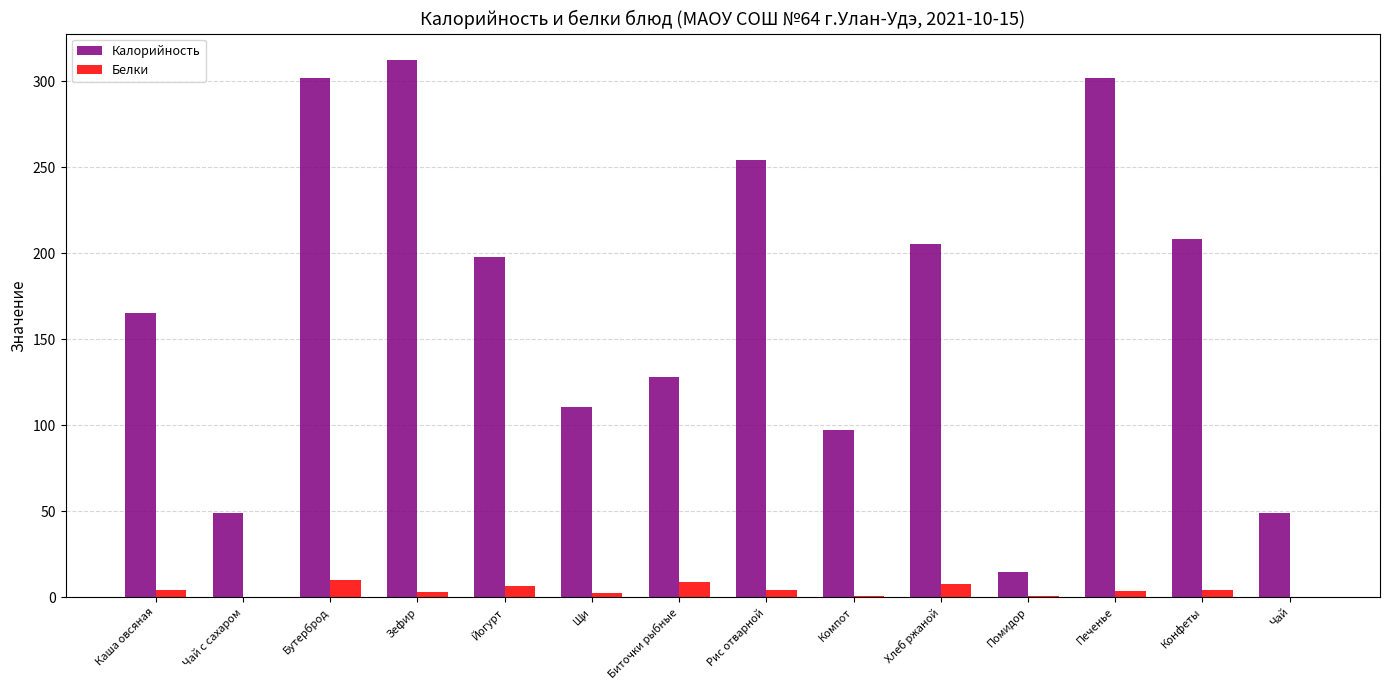

What are all the series names shown in the legend?

Калорийность, Белки